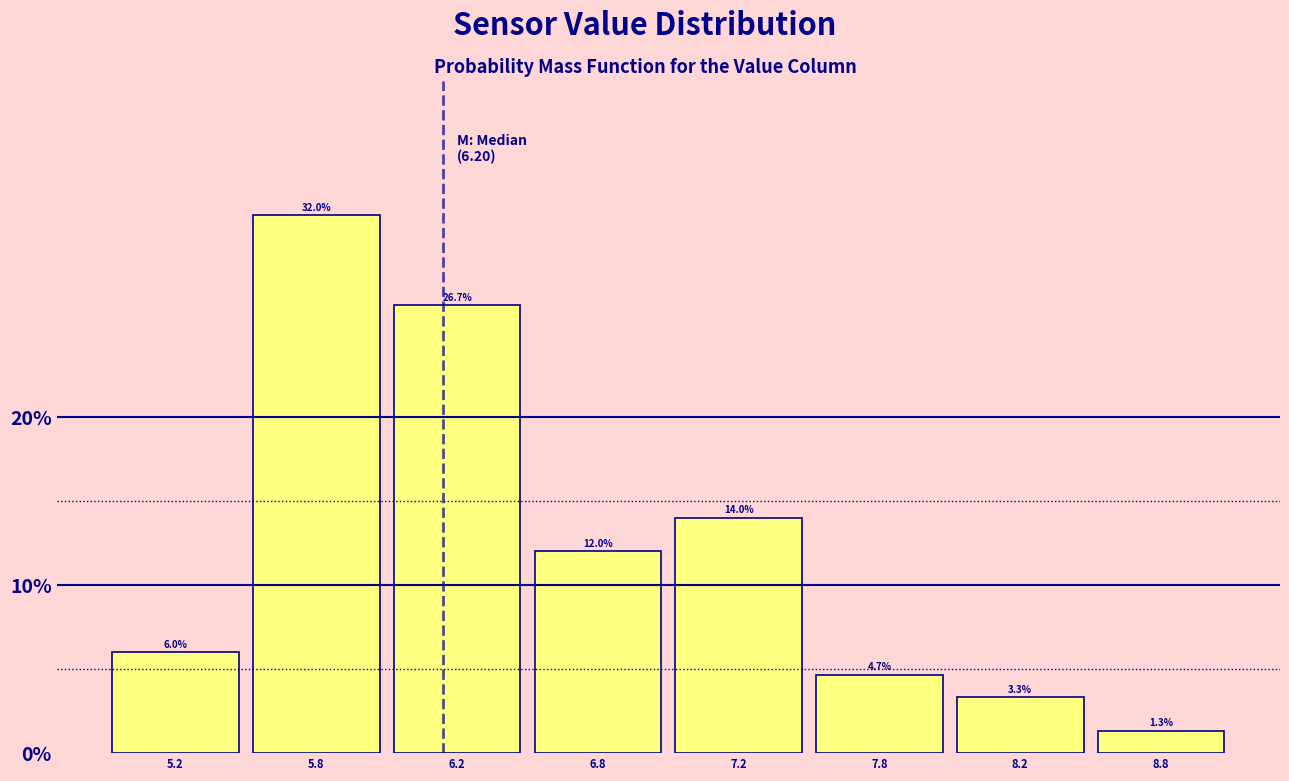

Reading right to left, what are all the values shown in this chart?

8.8=1.3	8.2=3.3	7.8=4.7	7.2=14.0	6.8=12.0	6.2=26.7	5.8=32.0	5.2=6.0